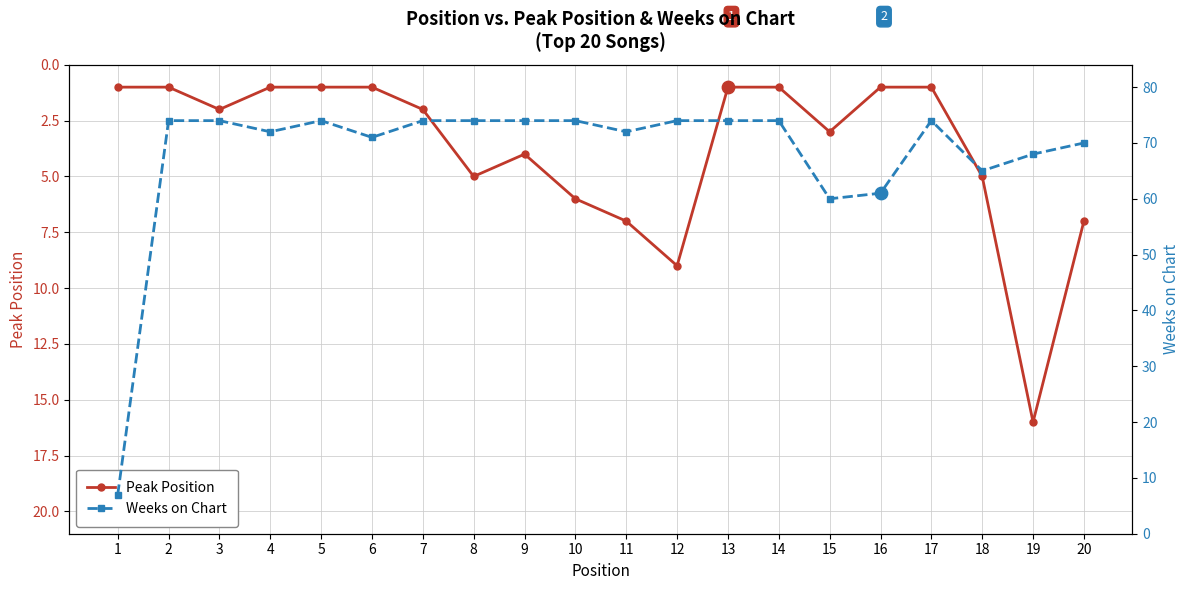

What is the total value across all series at 9?

78